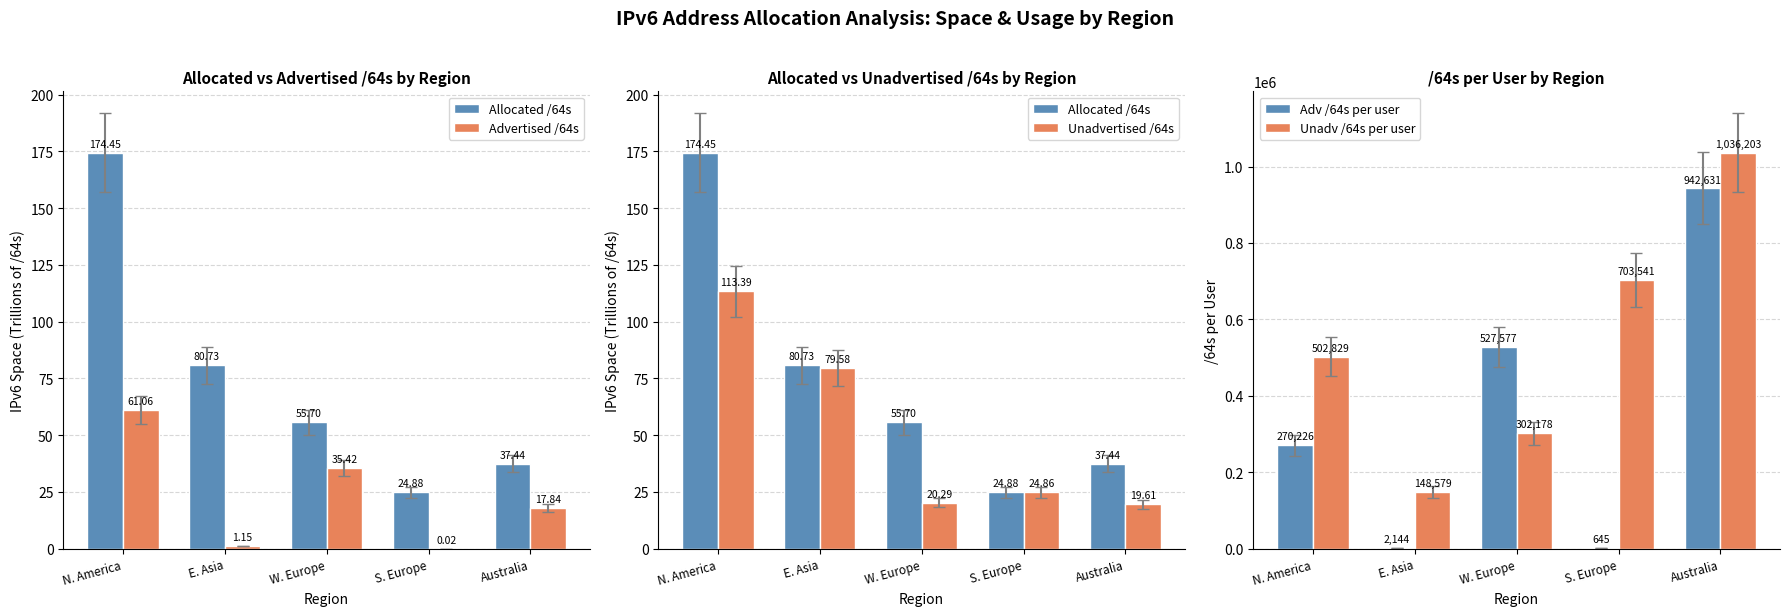

Between N. America and S. Europe, which series saw the biggest shift?

Adv /64s per user